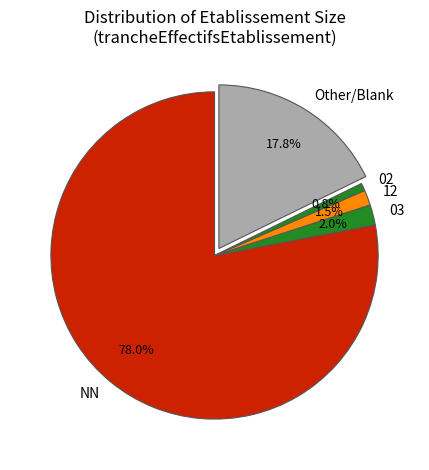

Between NN and 02, which is larger?

NN